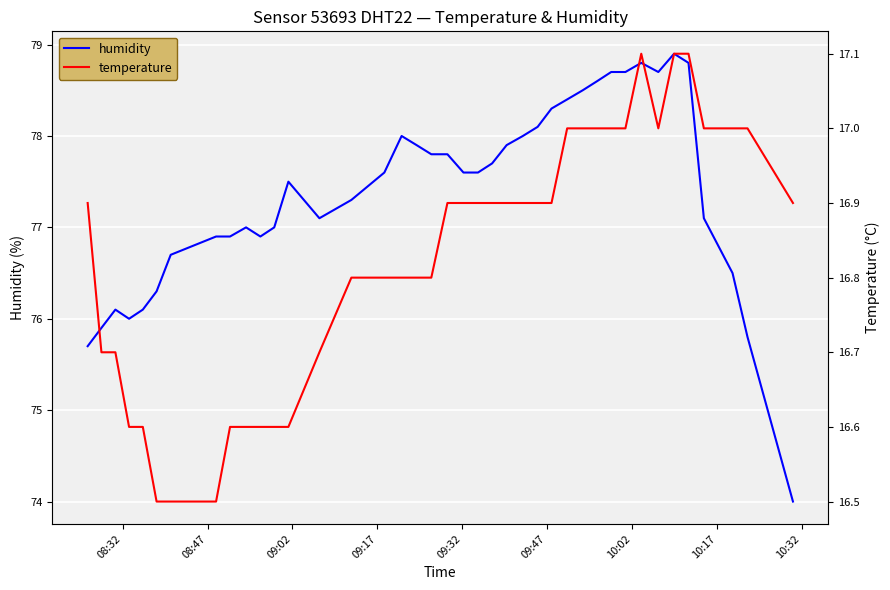

What is the lowest value of the humidity series?

74.0